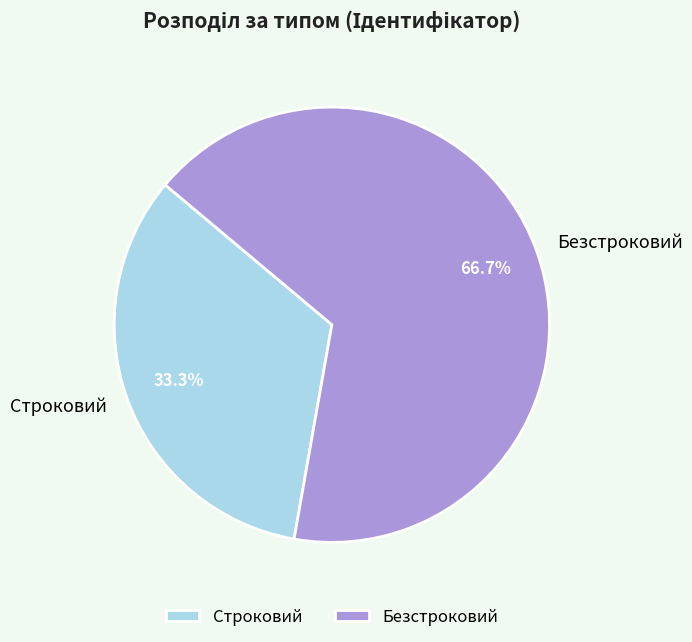

How many slices are in this pie chart?

2